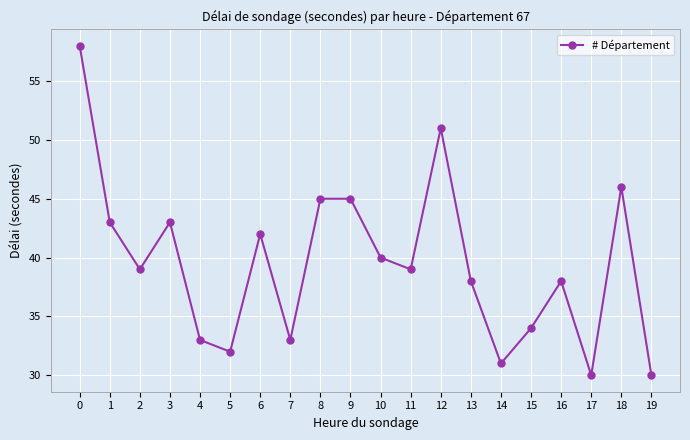

Count the number of categories in the chart.

20